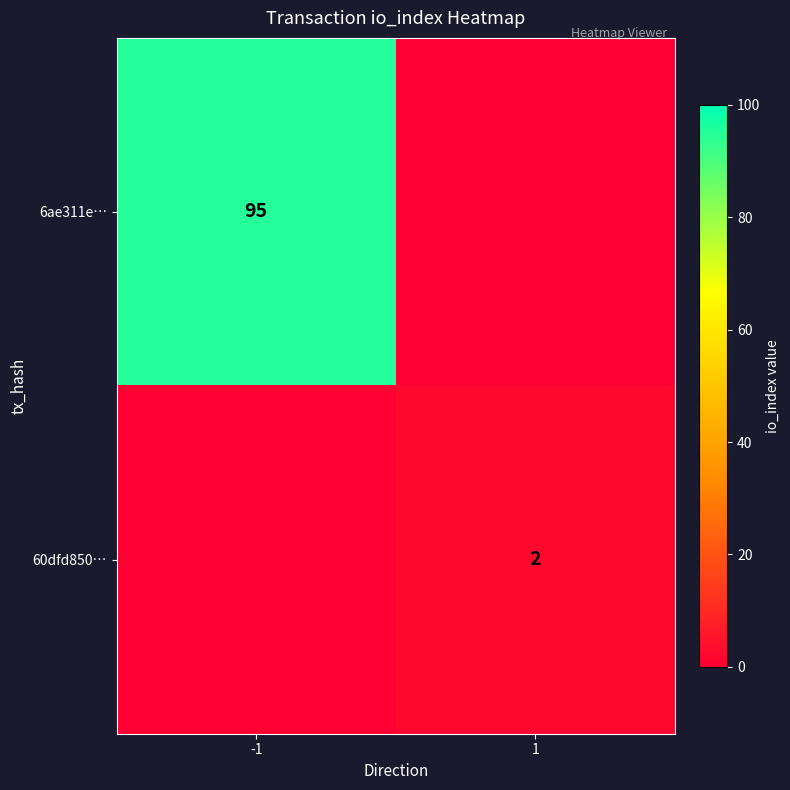

The 60dfd850… series shows 1 at 1. True or false?

False